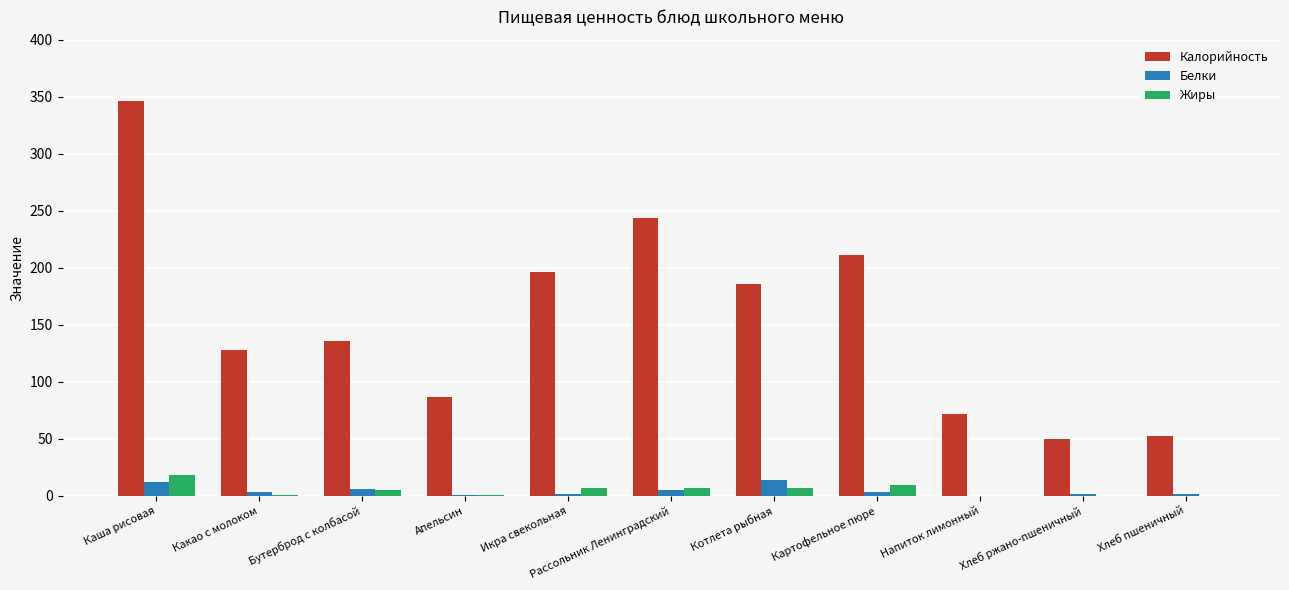

Between Каша рисовая and Хлеб ржано-пшеничный, which series saw the biggest shift?

Калорийность